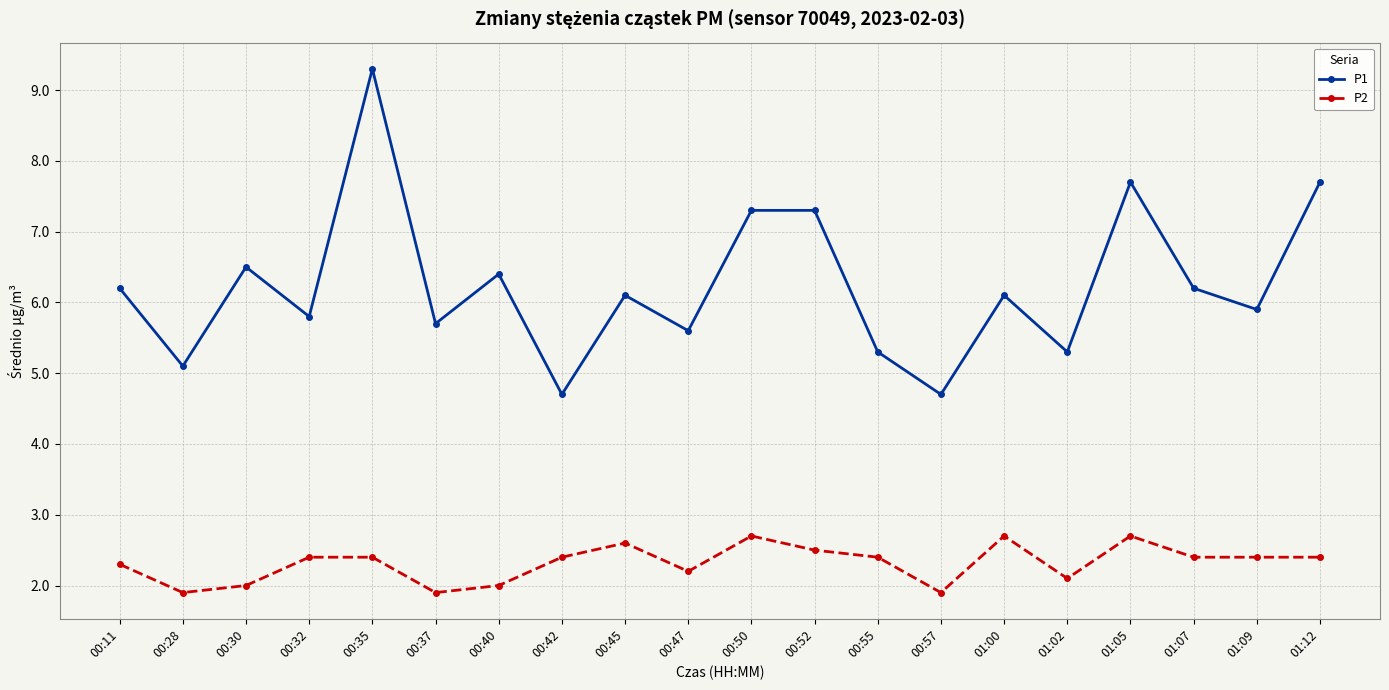

What are all the series names shown in the legend?

P1, P2